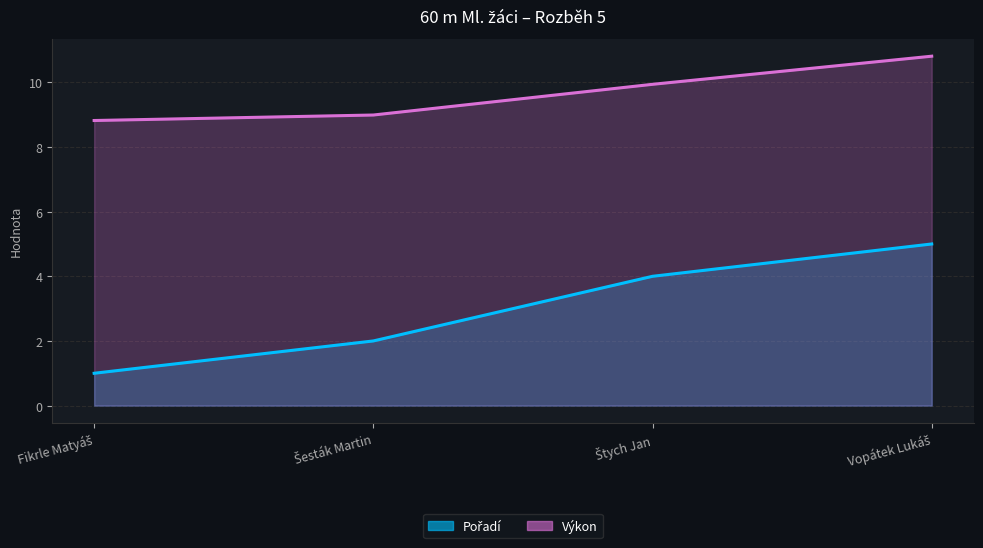

How many lines are shown in the chart?

2